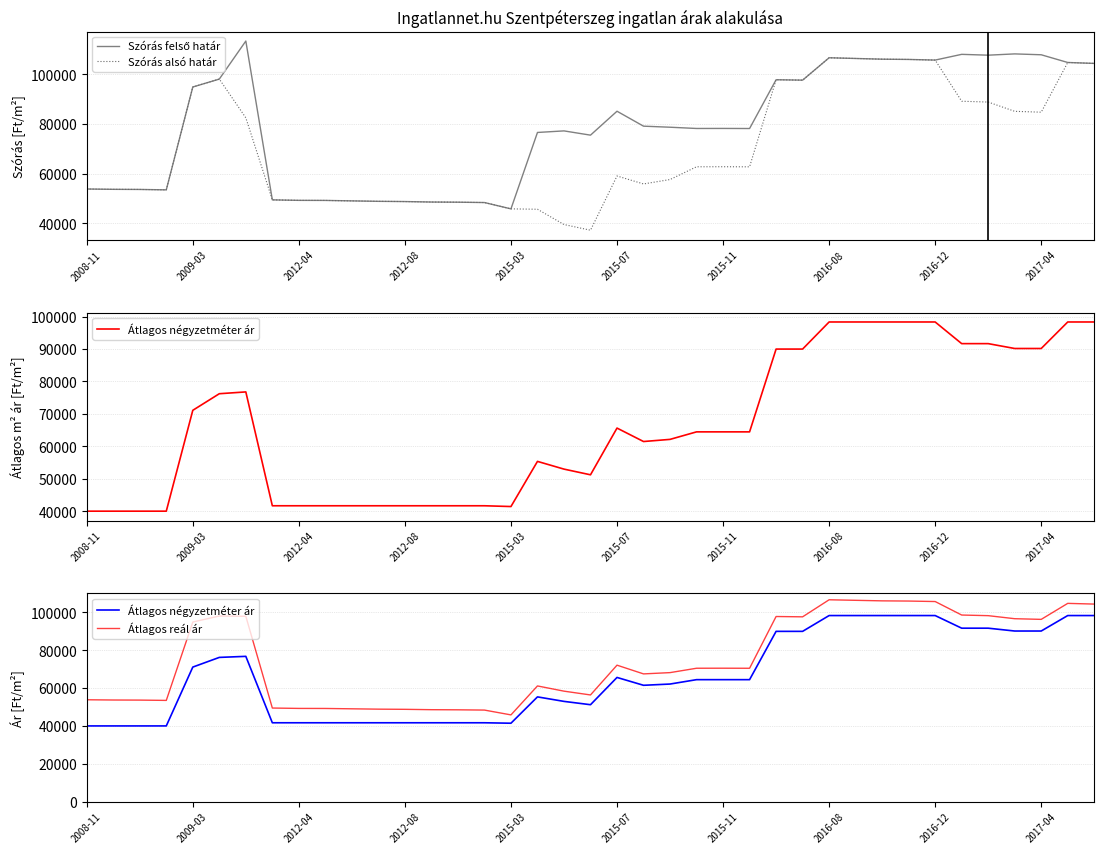

At which category is the sum across all series the highest?

2016-08